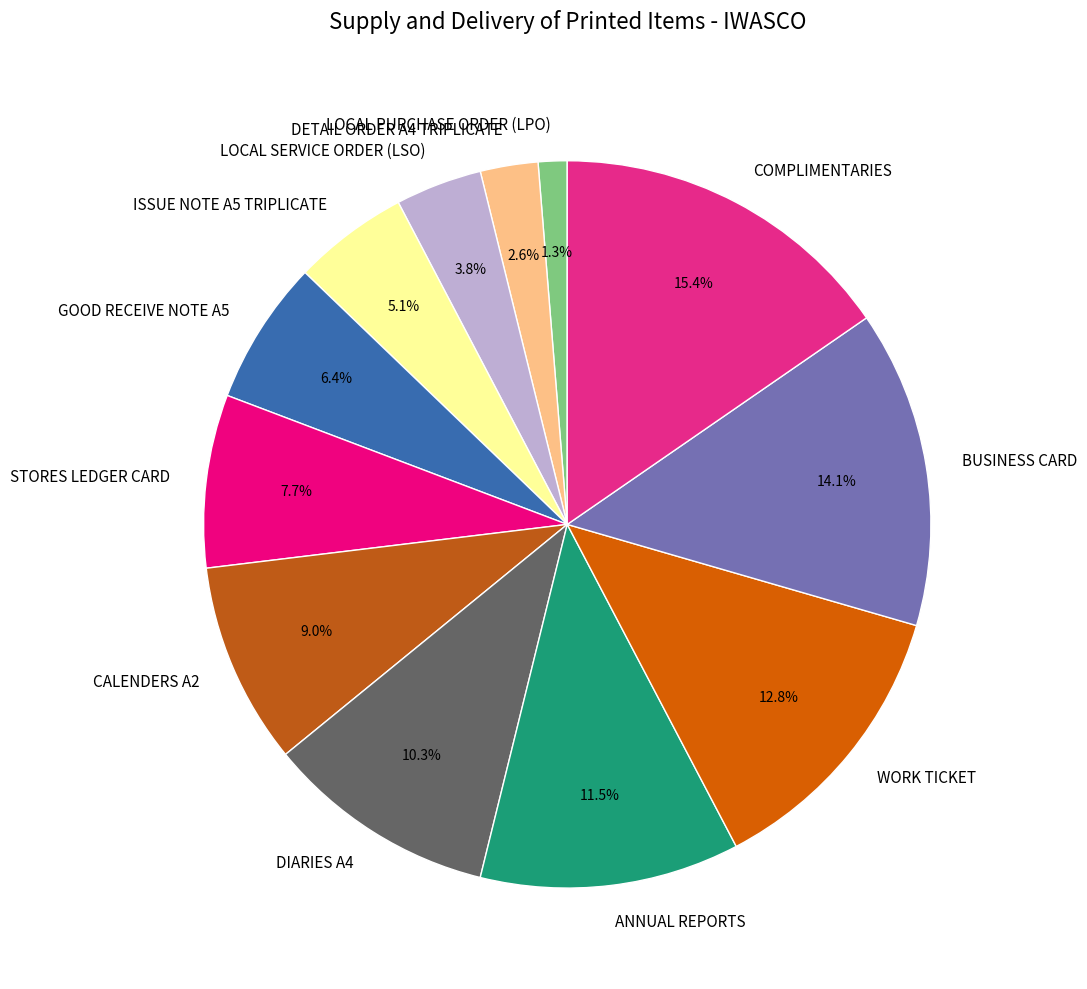

To the nearest percent, what portion does BUSINESS CARD represent?

14%